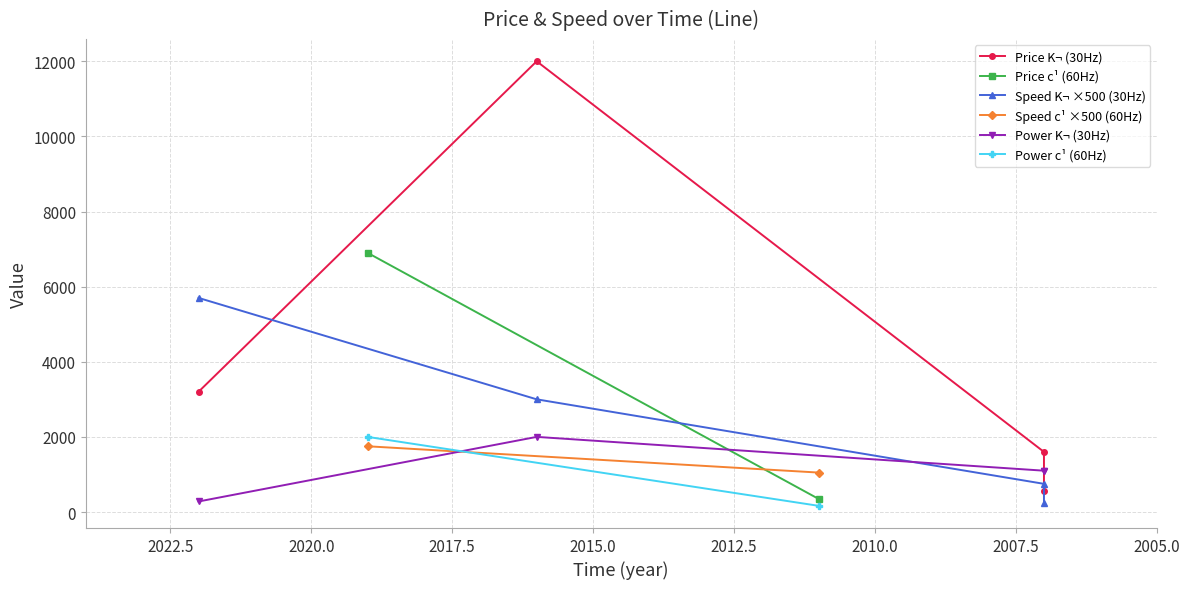

What is the difference between the second highest and minimum values in the rate_30 series?

2750